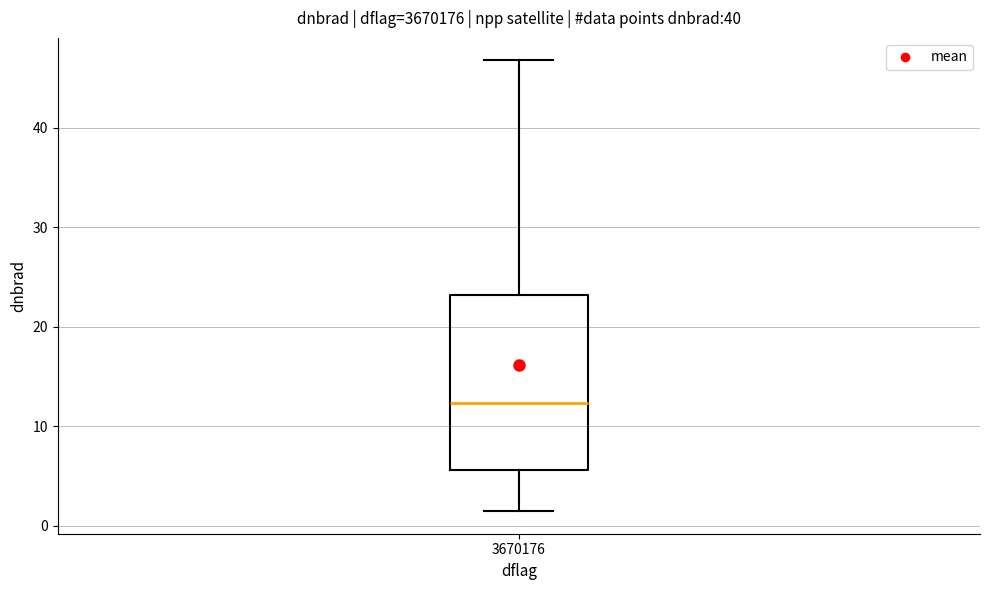

Where is the lower edge of the box at x = 3670176 on the y-axis? The values are not printed on the chart, so give them approximately, as read against the axis.

6